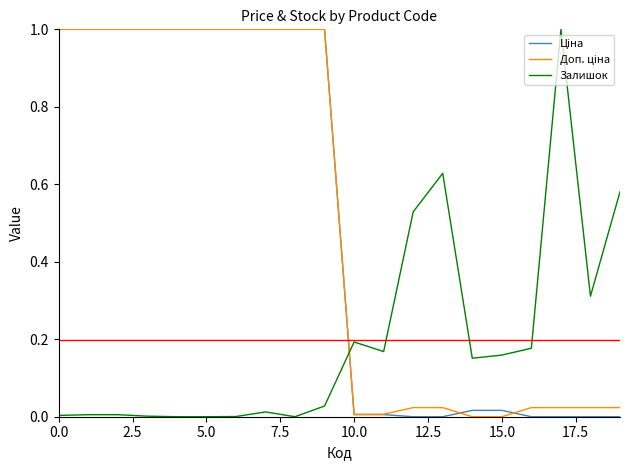

Is this an area chart (filled region under the line)?

No